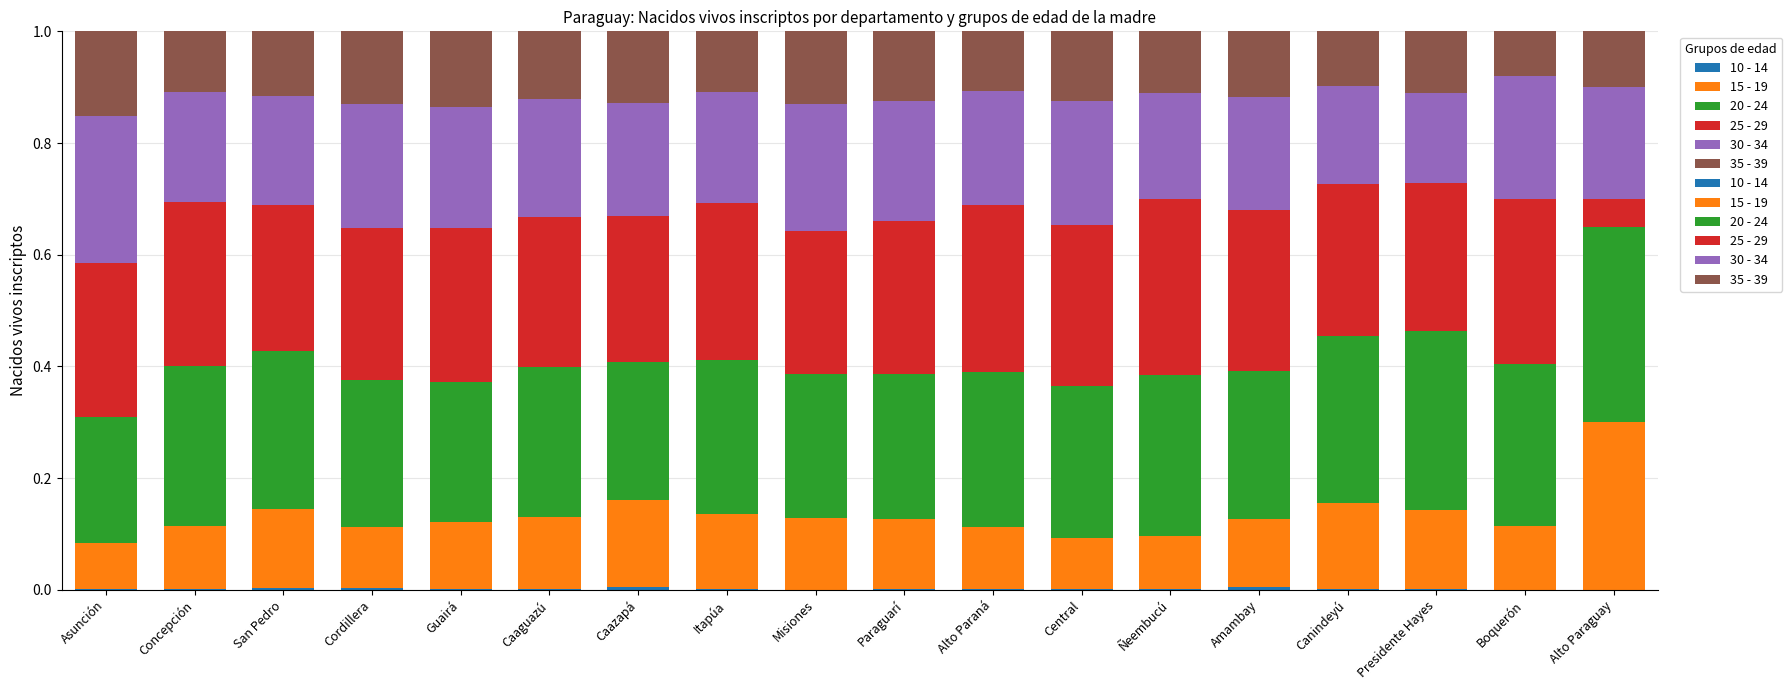

Which series has the largest total across all categories?

20 - 24